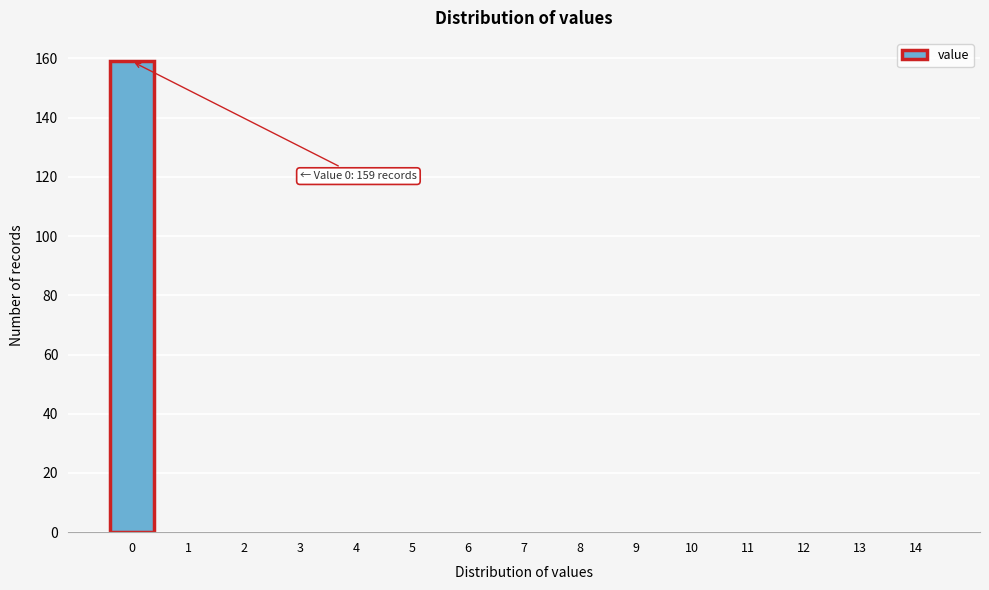

Reading left to right, extract all data points from this chart.

0=159	1=0	2=0	3=0	4=0	5=0	6=0	7=0	8=0	9=0	10=0	11=0	12=0	13=0	14=0